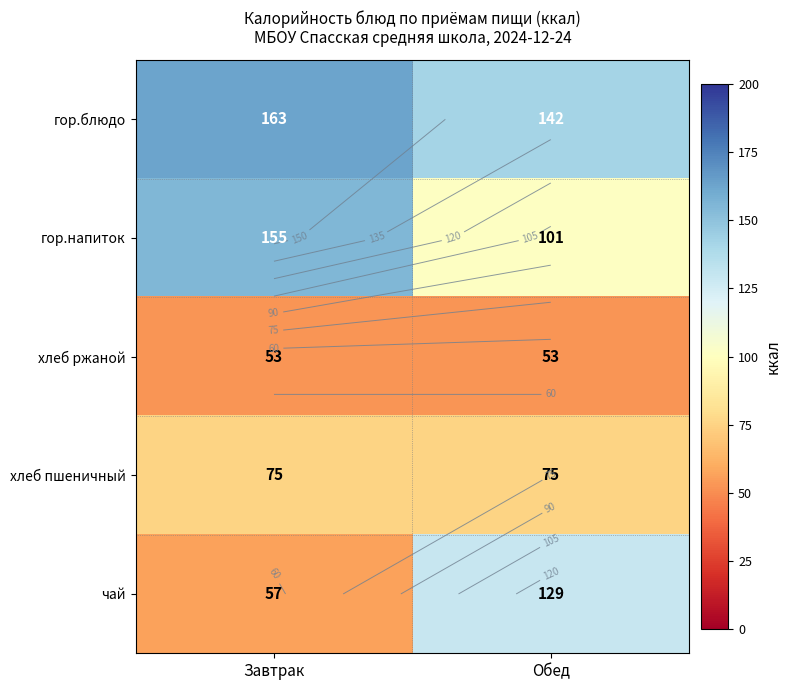

How many data points does each series have?

2